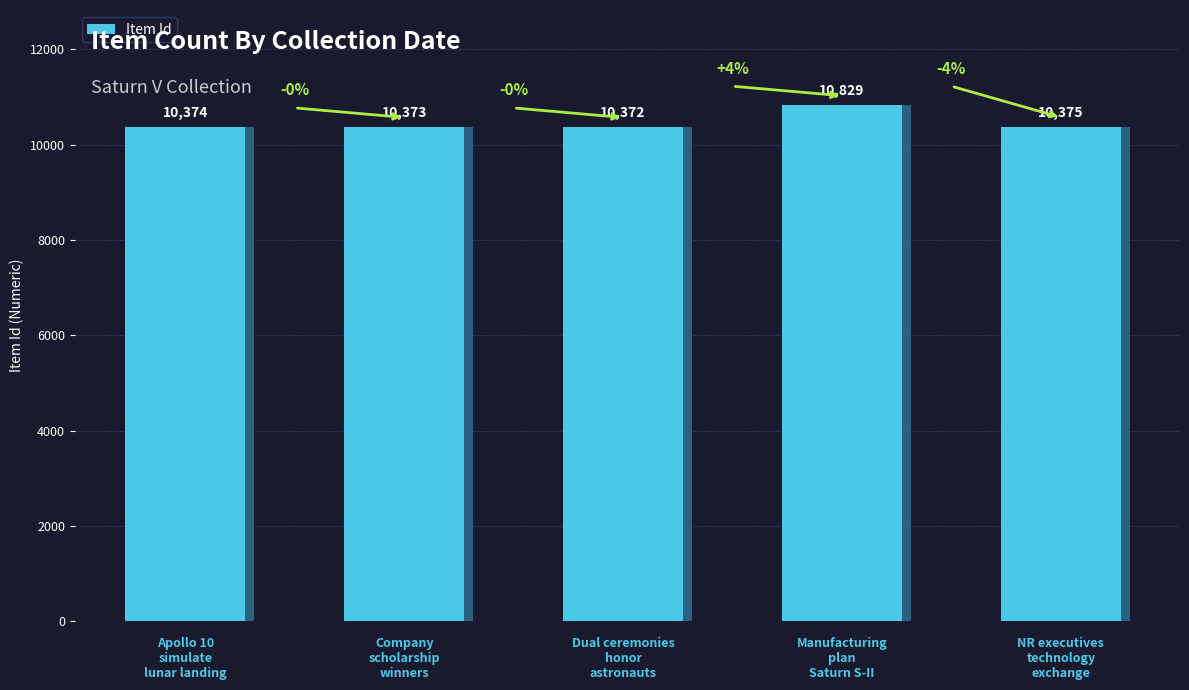

What is the label of the 3rd bar from the left?

Dual ceremonies
honor
astronauts